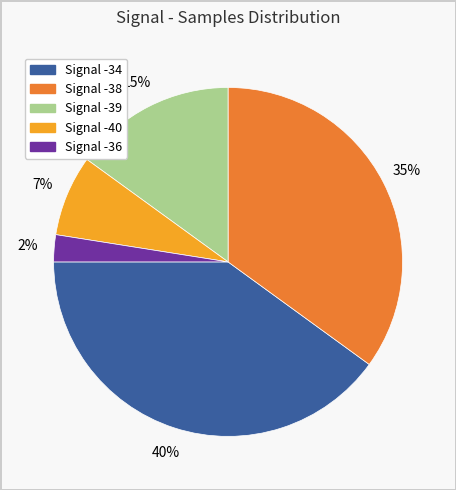

To the nearest percent, what is the difference between the largest and smallest slice percentages?

38%